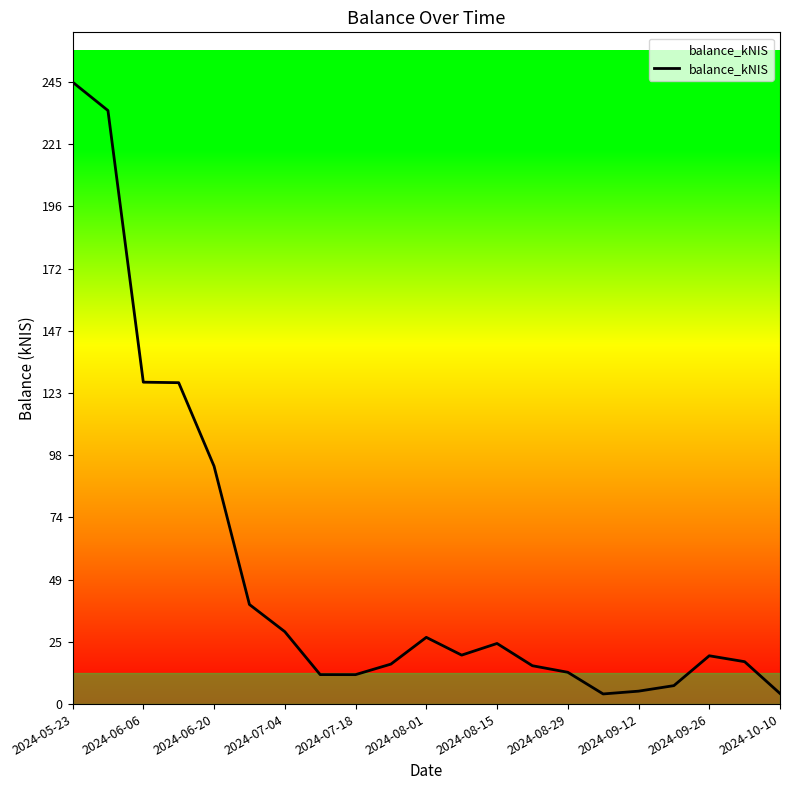

What is the maximum value shown in the chart?

245.4